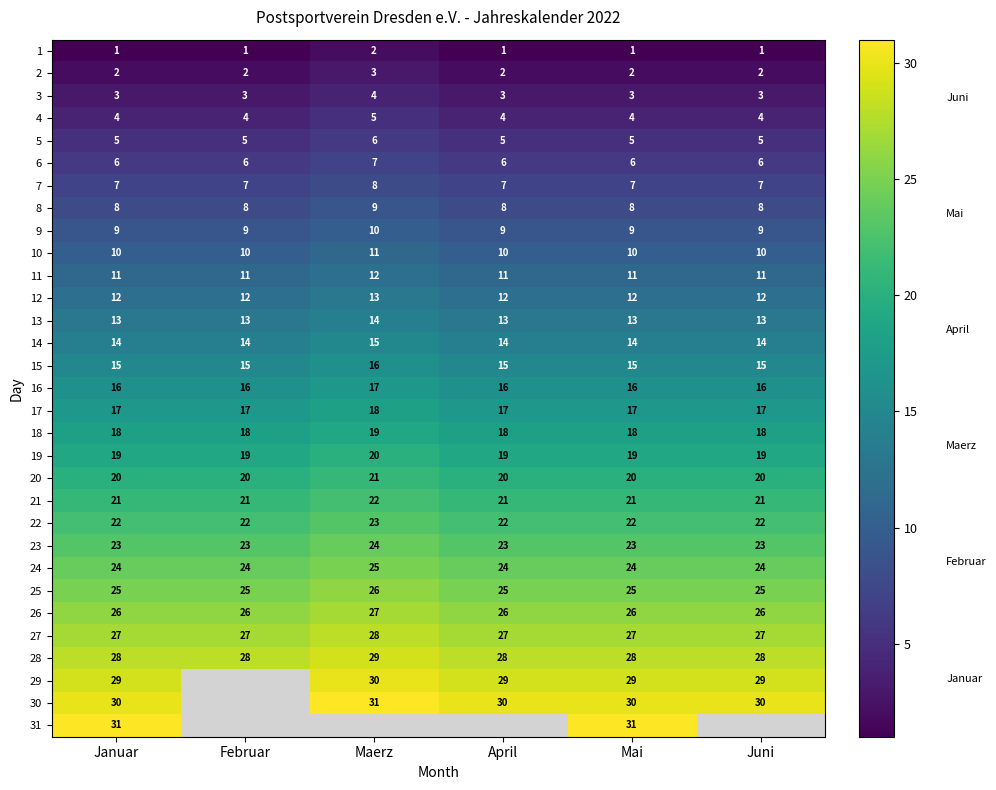

What is the difference between the highest and lowest values at Mai?

30